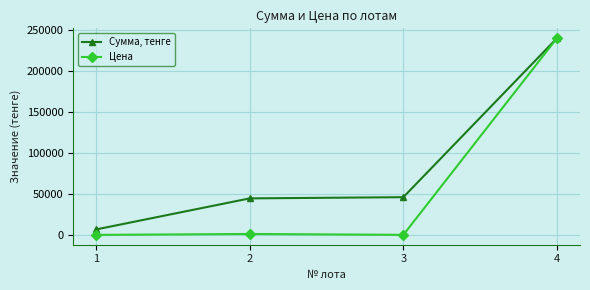

What value does the Цена series have at 4?

239984.0